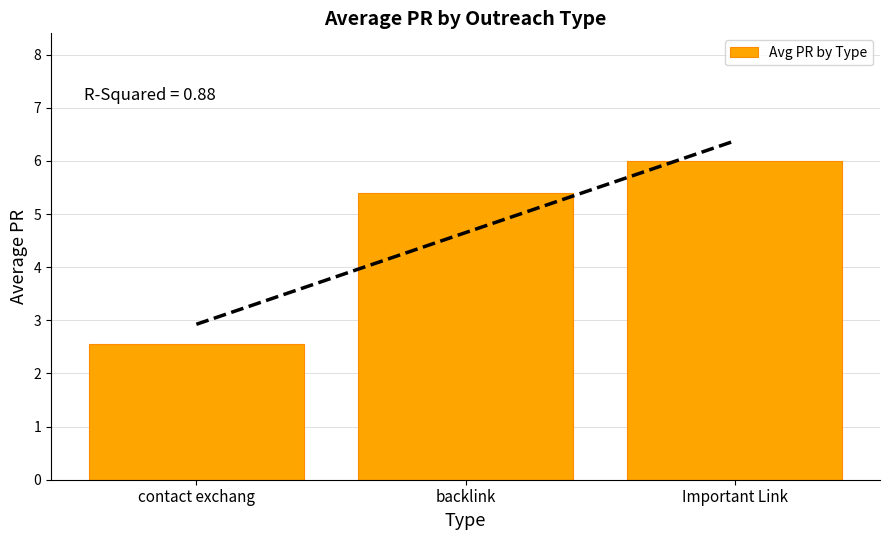

What is the label of the 2nd bar from the right?

backlink